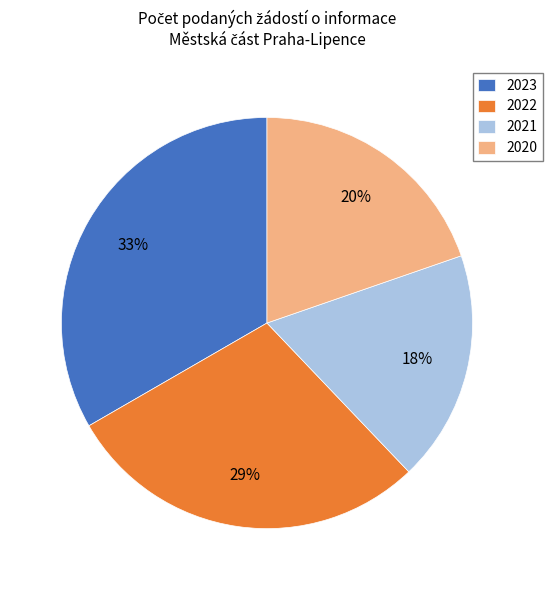

What is the largest slice in the pie chart?

2023